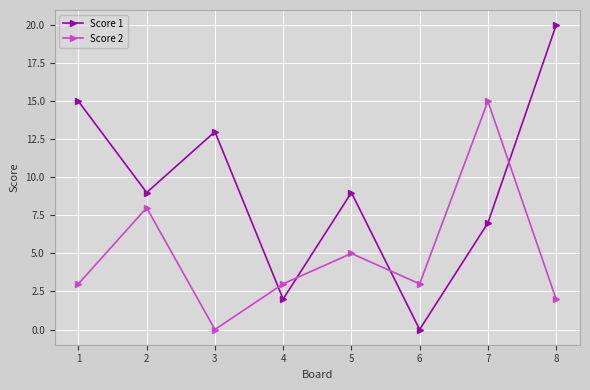

How many lines are shown in the chart?

2